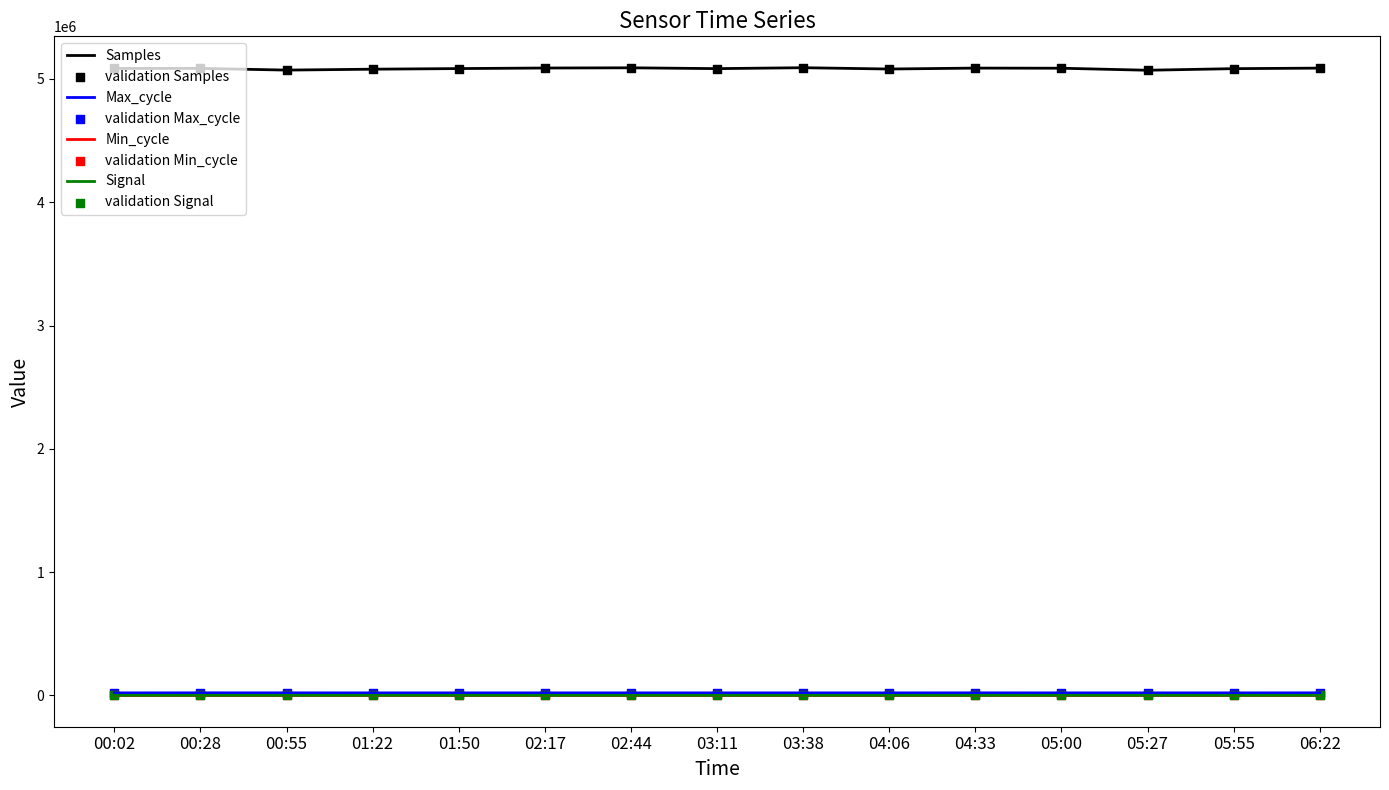

True or false: Min_cycle and Samples intersect in this chart.

False